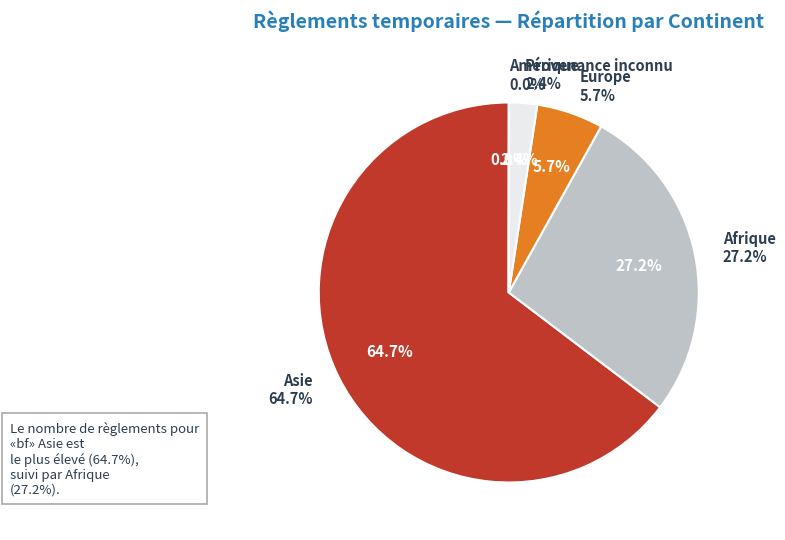

Is there a majority slice in this chart?

Yes